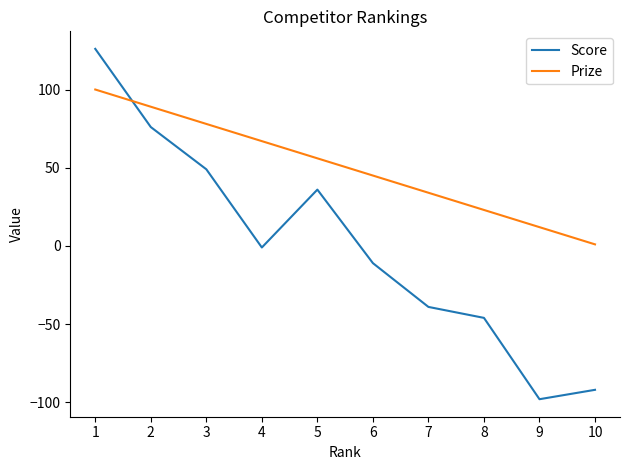

How many values in Score are above zero?

4